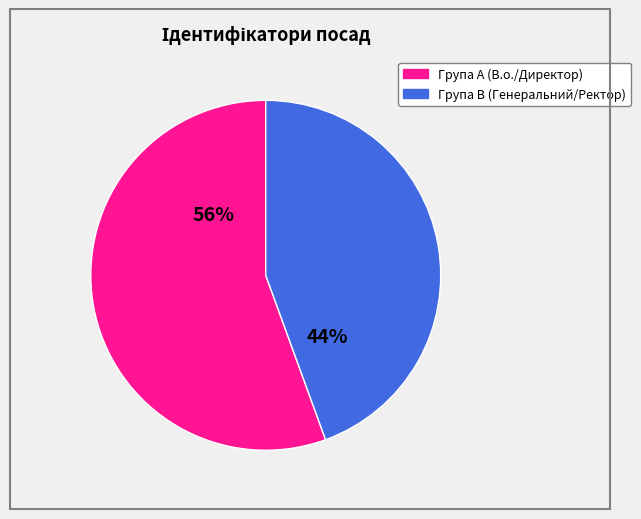

To the nearest percent, what is the average slice percentage?

50%